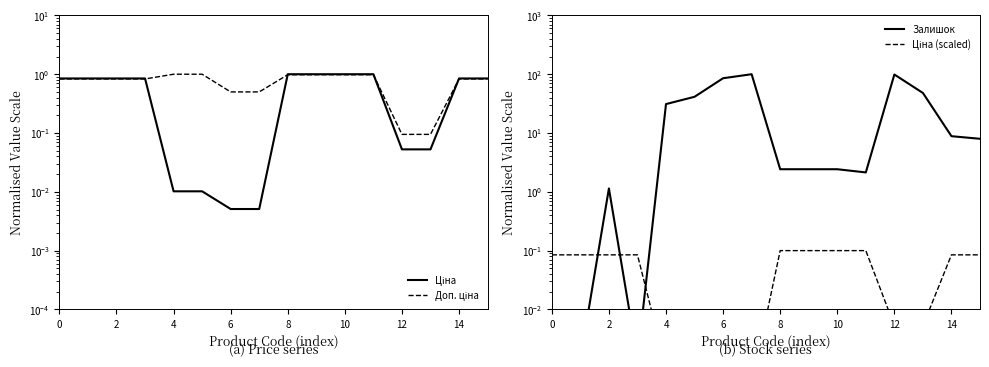

The value of Залишок at 10 is 1.6. True or false?

False